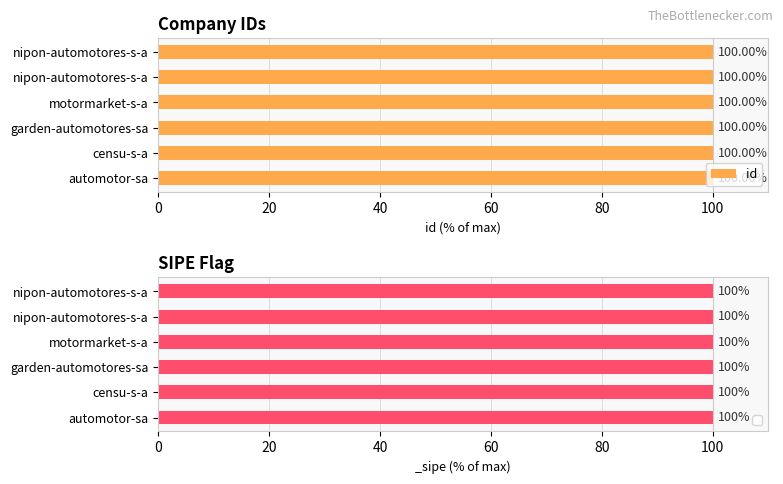

Does the chart contain stacked bars?

No